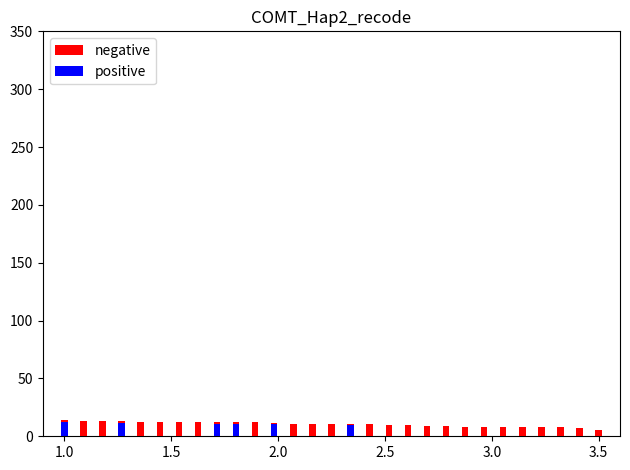

What is the maximum value shown in the chart?

14.0